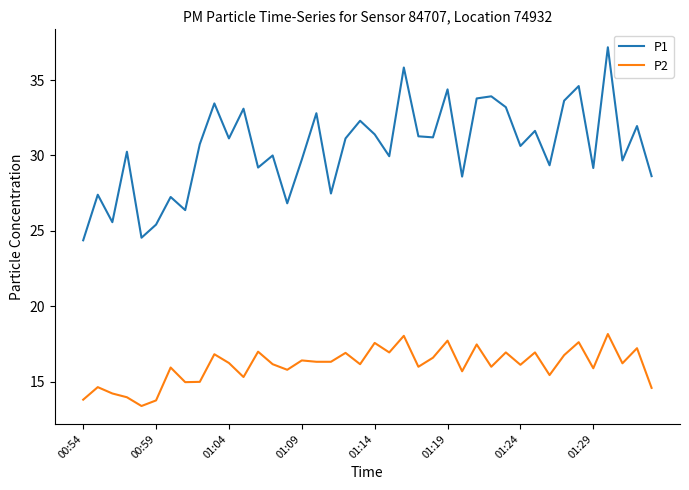

What is the minimum value shown in the chart?

13.4